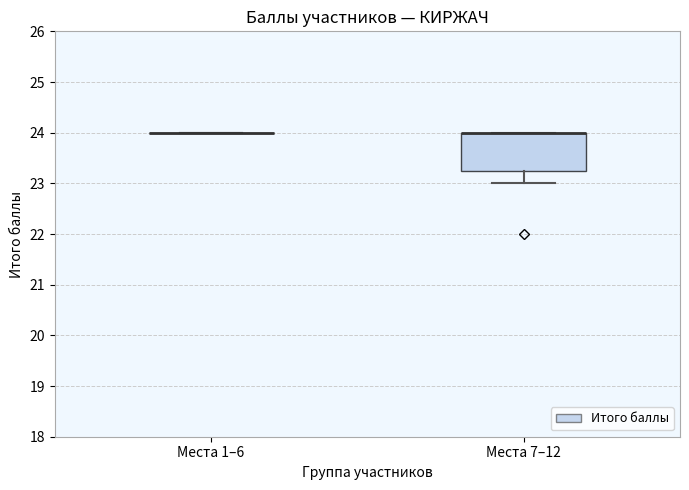

Which box is the tallest, from its lower edge to its upper edge?

Места 7–12